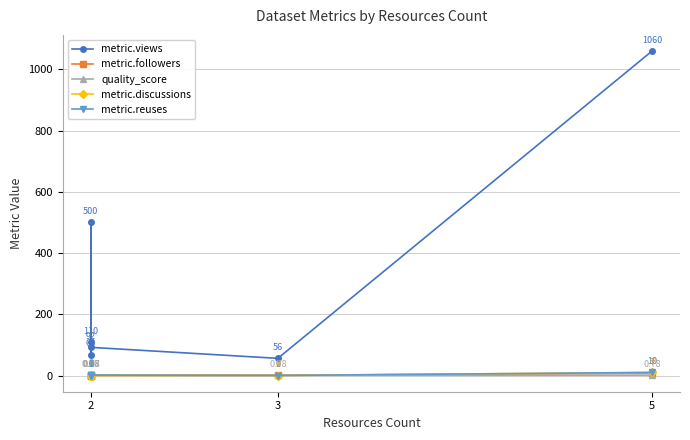

Which series ends up on top after the final intersection of quality_score and metric.followers?

metric.followers